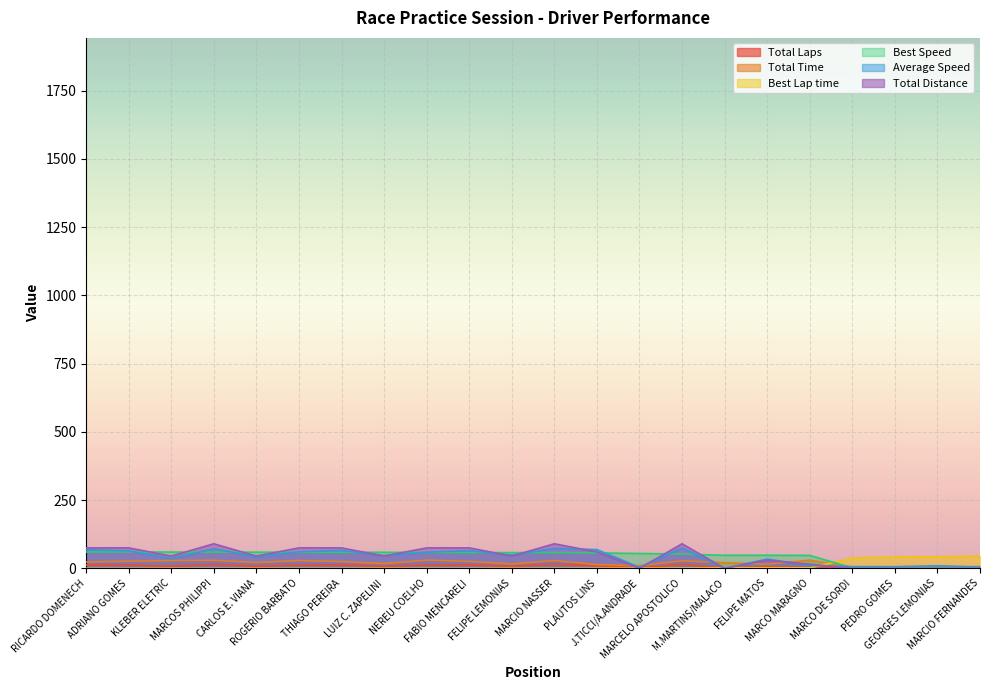

How many categories are shown in the chart?

22